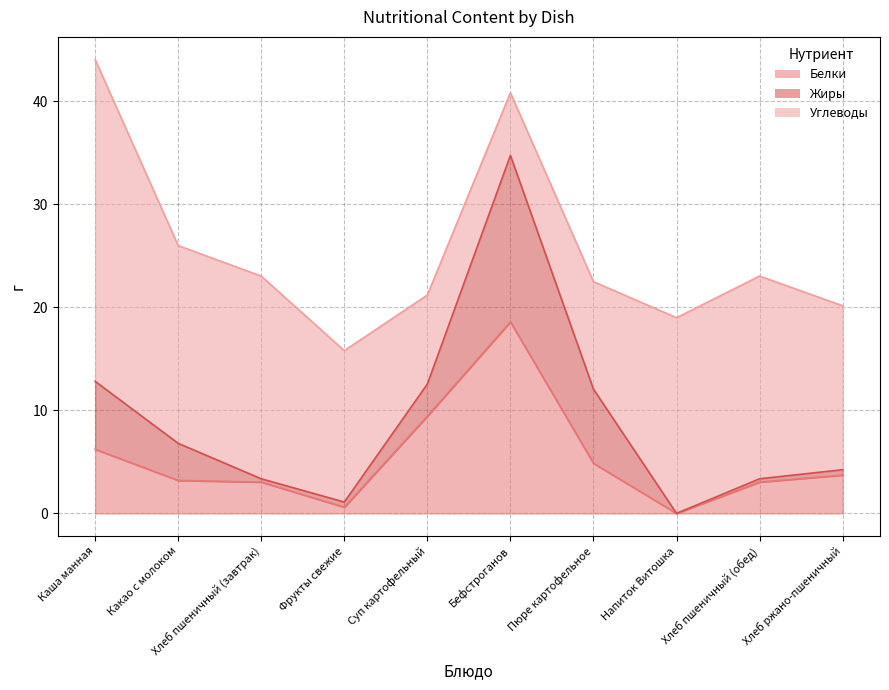

How many values in Белки are above zero?

9